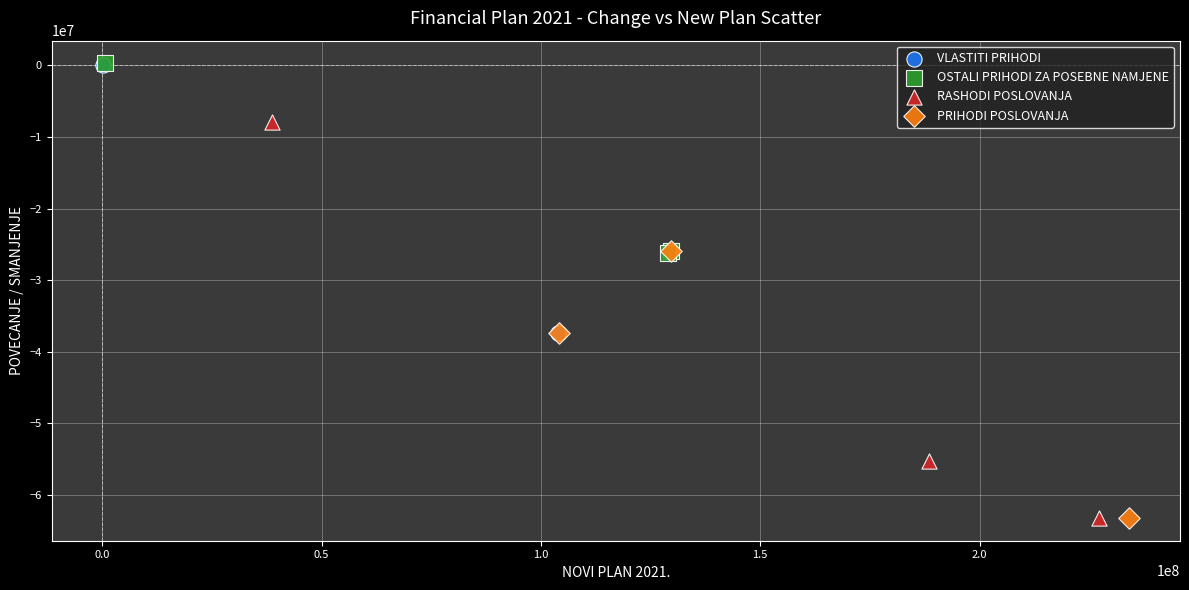

Which series has the largest Y range (max minus min)?

RASHODI POSLOVANJA